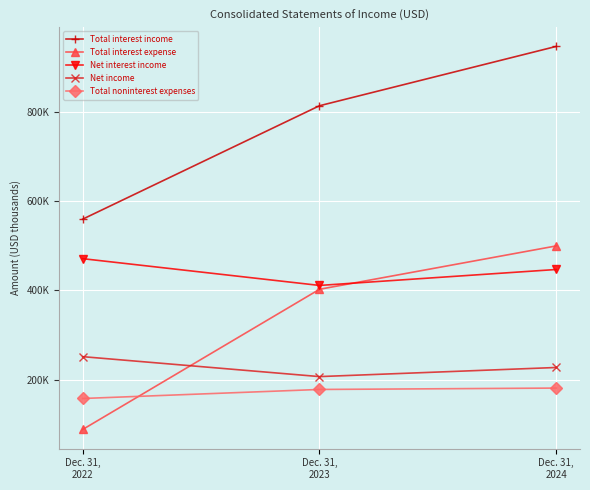

What is the sum of all Total interest expense values?

990194